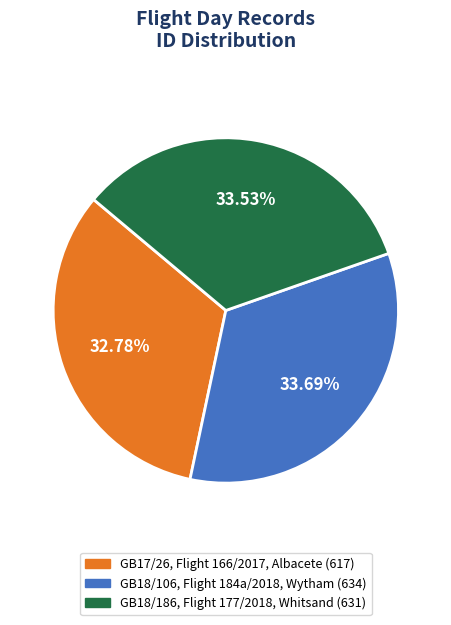

Is there any slice that represents more than half of the pie?

No